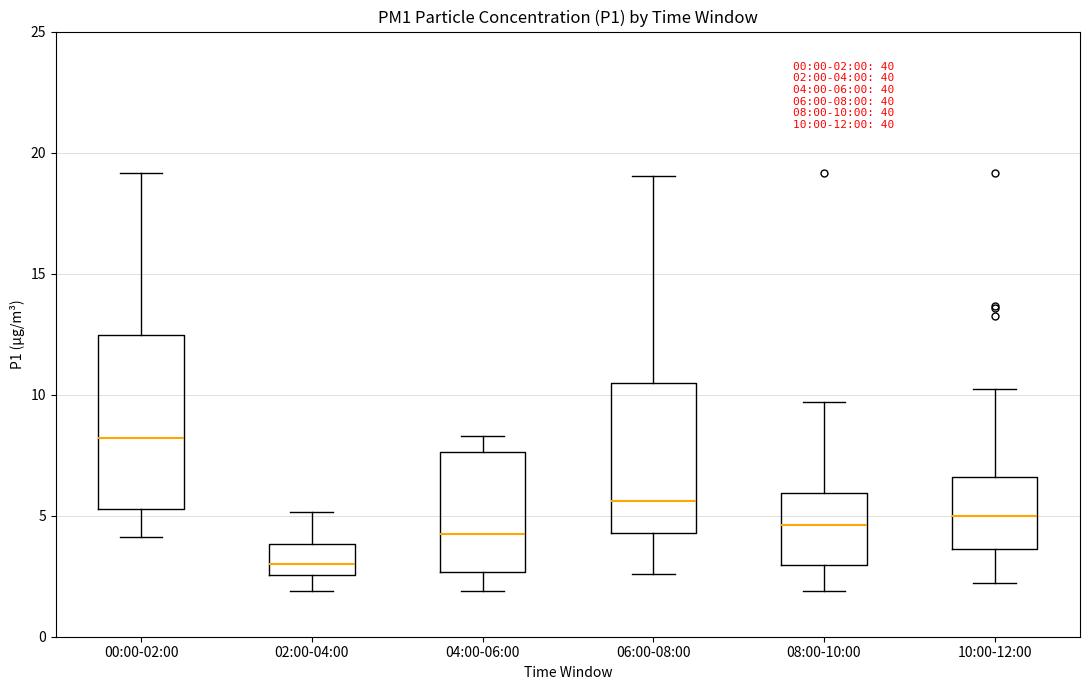

Which box has the highest median line?

00:00-02:00